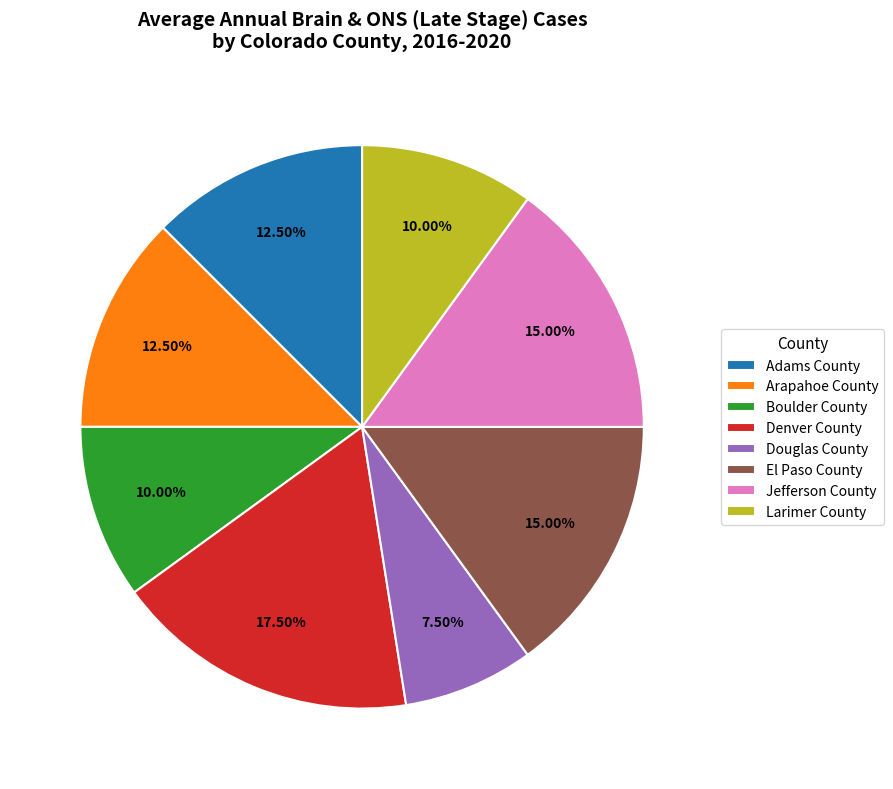

What is the ratio of the value at Boulder County to the value at Arapahoe County?

0.8